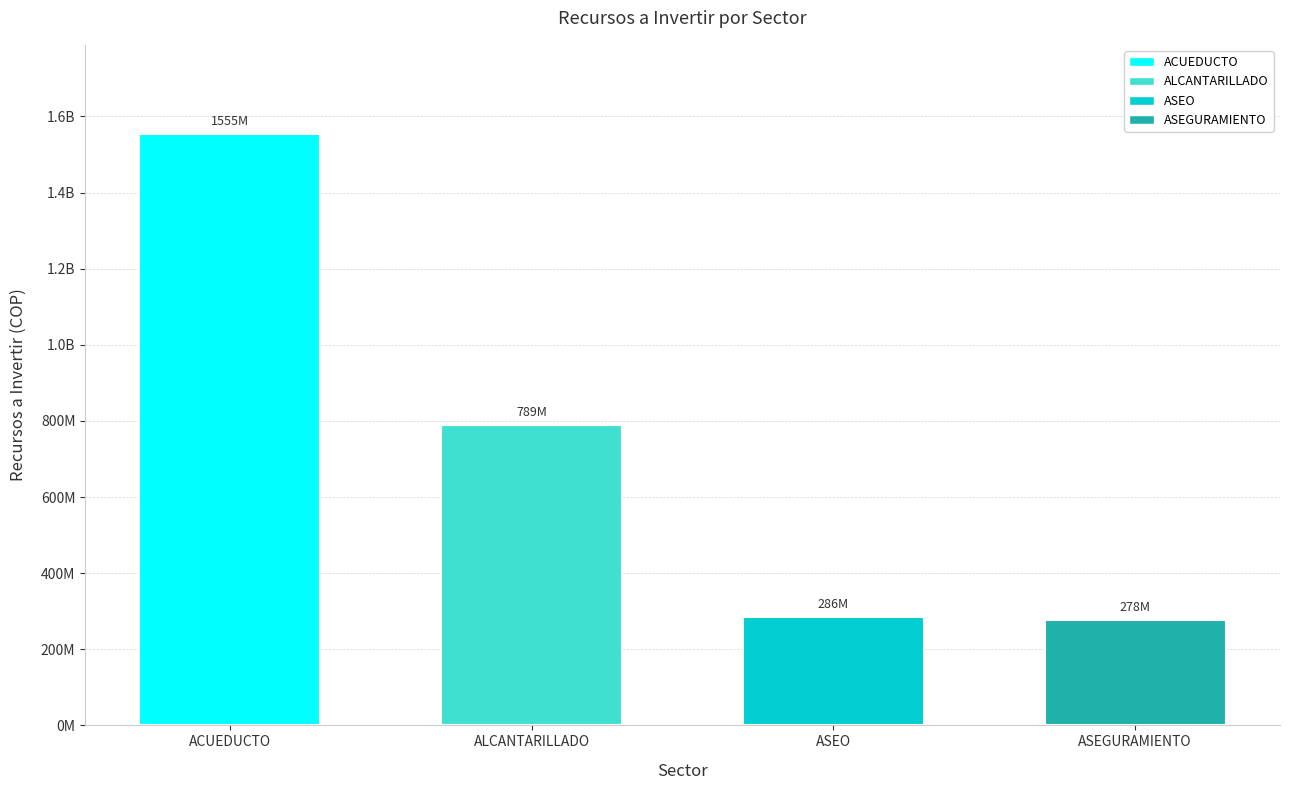

What is the smallest value displayed?

278078280